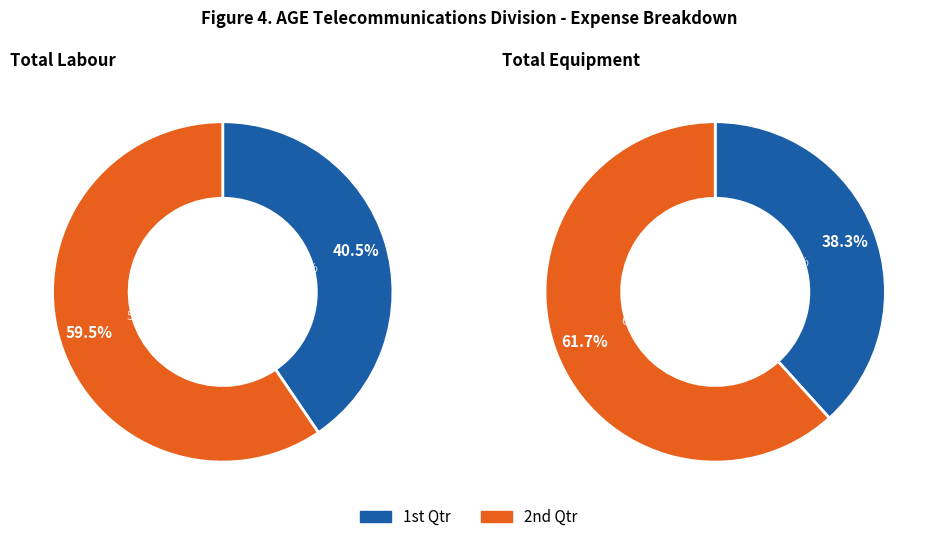

What is the largest slice in the pie chart?

2nd Qtr